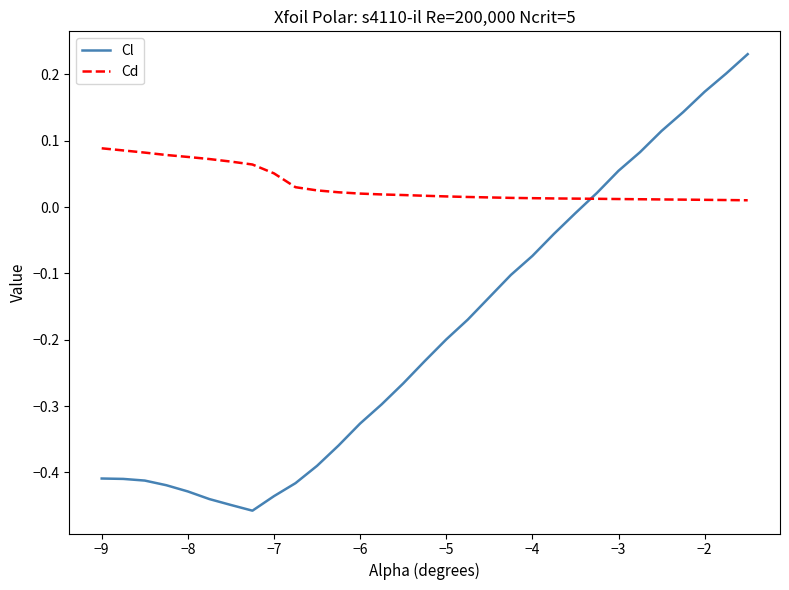

Which series has the widest spread of values?

Cl